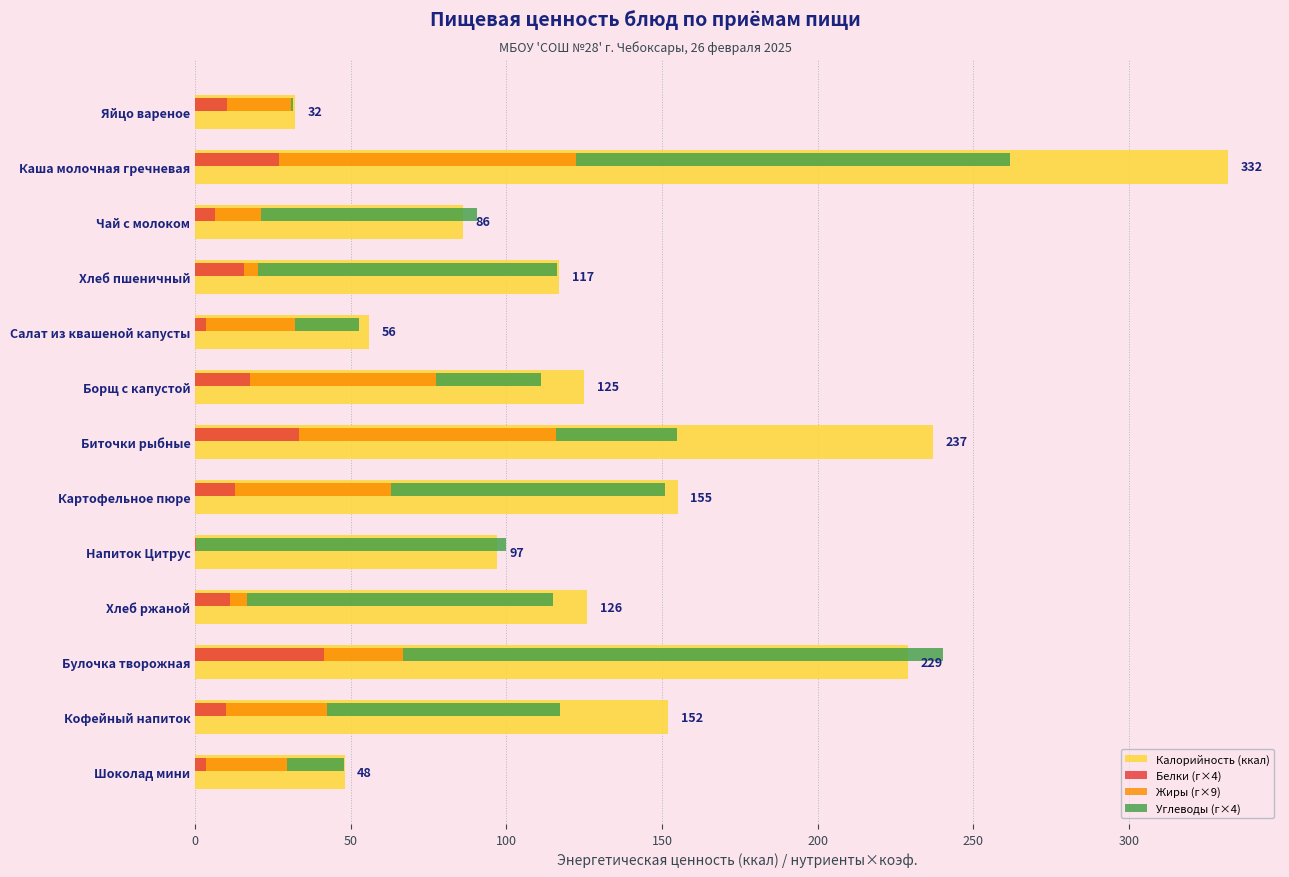

Rank the series at Шоколад мини from highest to lowest value.

Калорийность (ккал), Жиры (г×9), Углеводы (г×4), Белки (г×4)